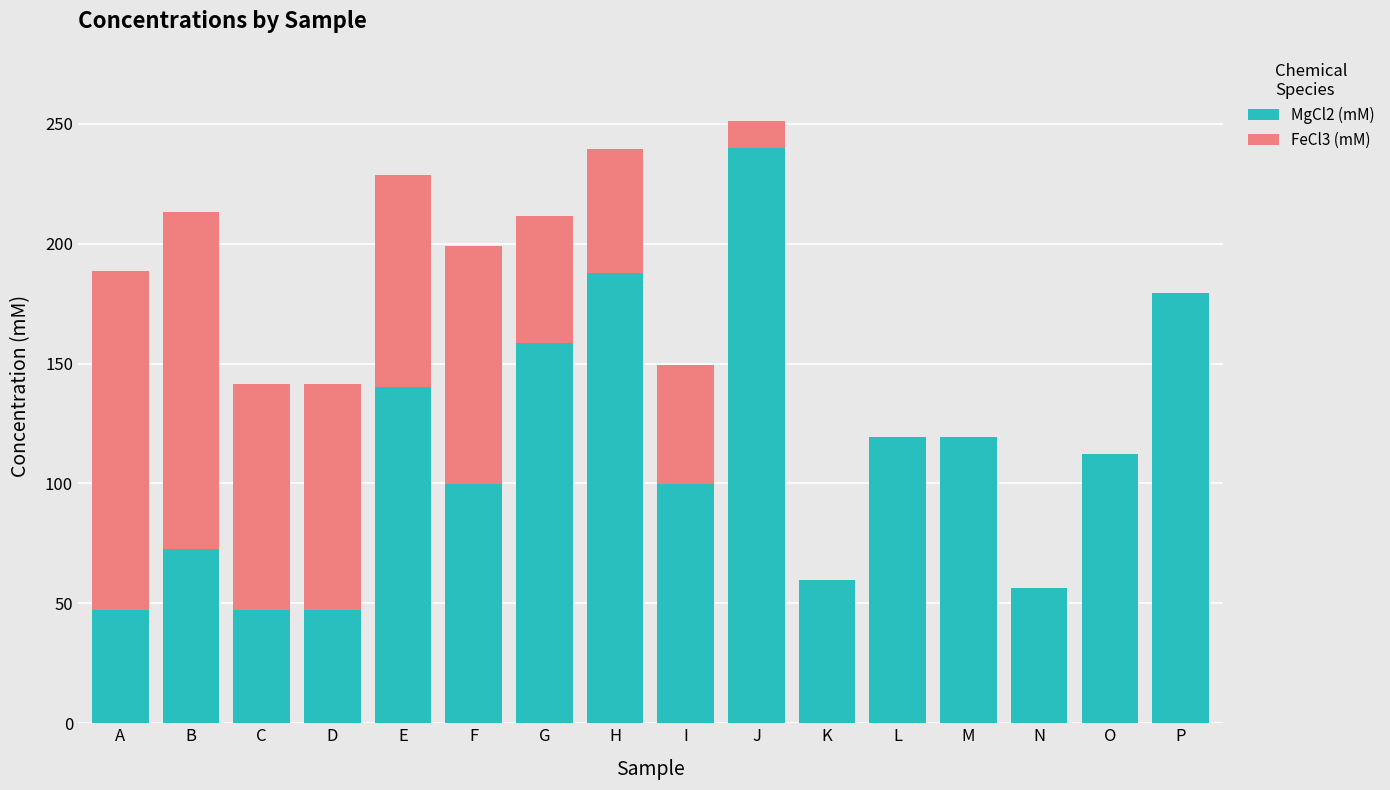

Does the chart contain stacked bars?

Yes